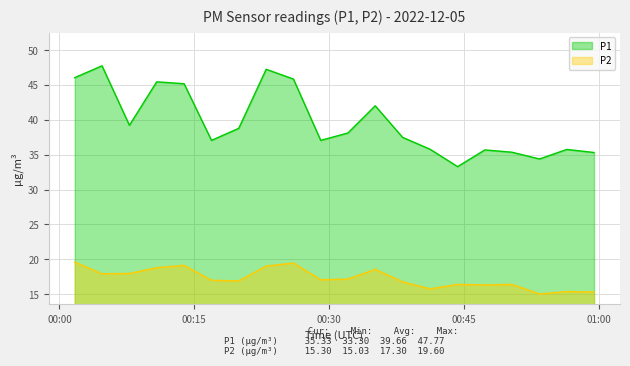

Rank the categories by P1 value from highest to lowest.

2022-12-05T00:04:44, 2022-12-05T00:23:00, 2022-12-05T00:01:42, 2022-12-05T00:26:02, 2022-12-05T00:10:49, 2022-12-05T00:13:52, 2022-12-05T00:35:08, 2022-12-05T00:07:47, 2022-12-05T00:19:57, 2022-12-05T00:32:06, 2022-12-05T00:38:11, 2022-12-05T00:16:55, 2022-12-05T00:29:04, 2022-12-05T00:41:14, 2022-12-05T00:56:27, 2022-12-05T00:47:20, 2022-12-05T00:50:21, 2022-12-05T00:59:29, 2022-12-05T00:53:25, 2022-12-05T00:44:18